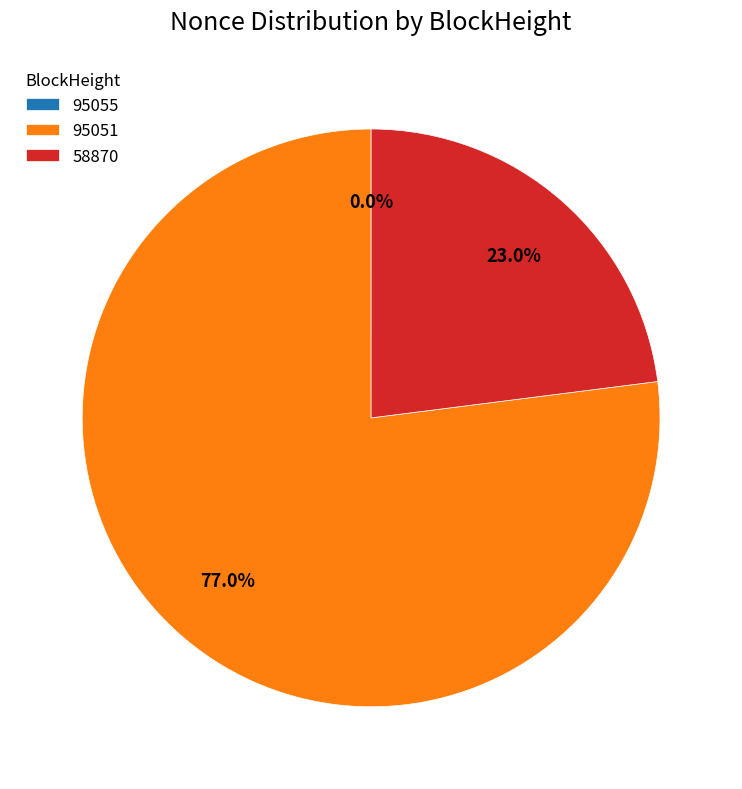

What percentage do 95051 and 58870 together represent?

100.0%